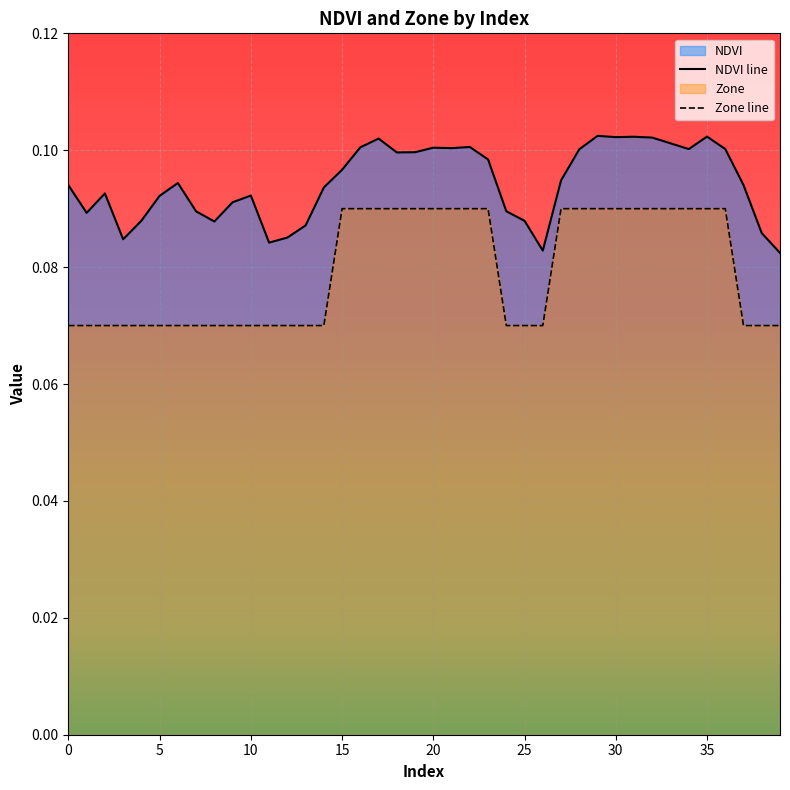

True or false: Zone and NDVI intersect in this chart.

False